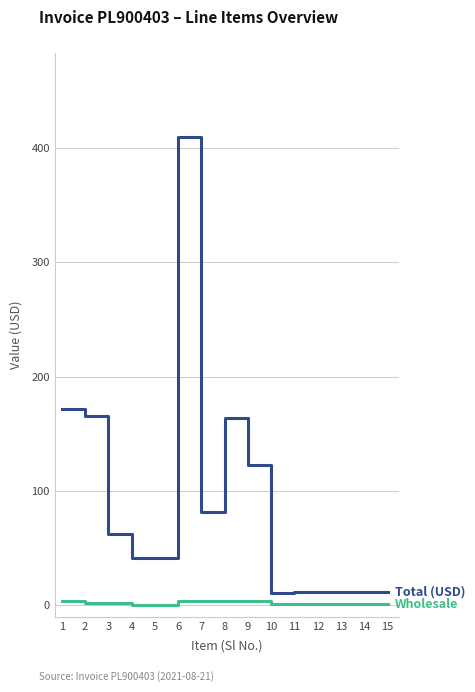

At which category is the sum across all series the highest?

6